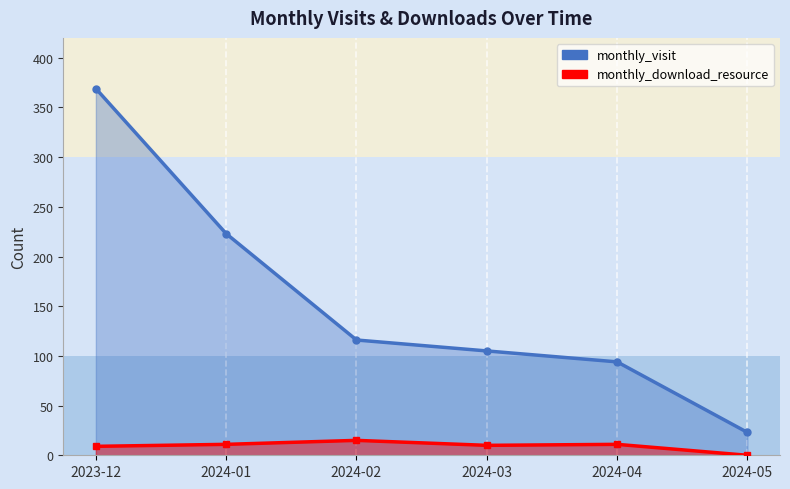

What is the difference between the highest and lowest values at 2023-12?

360